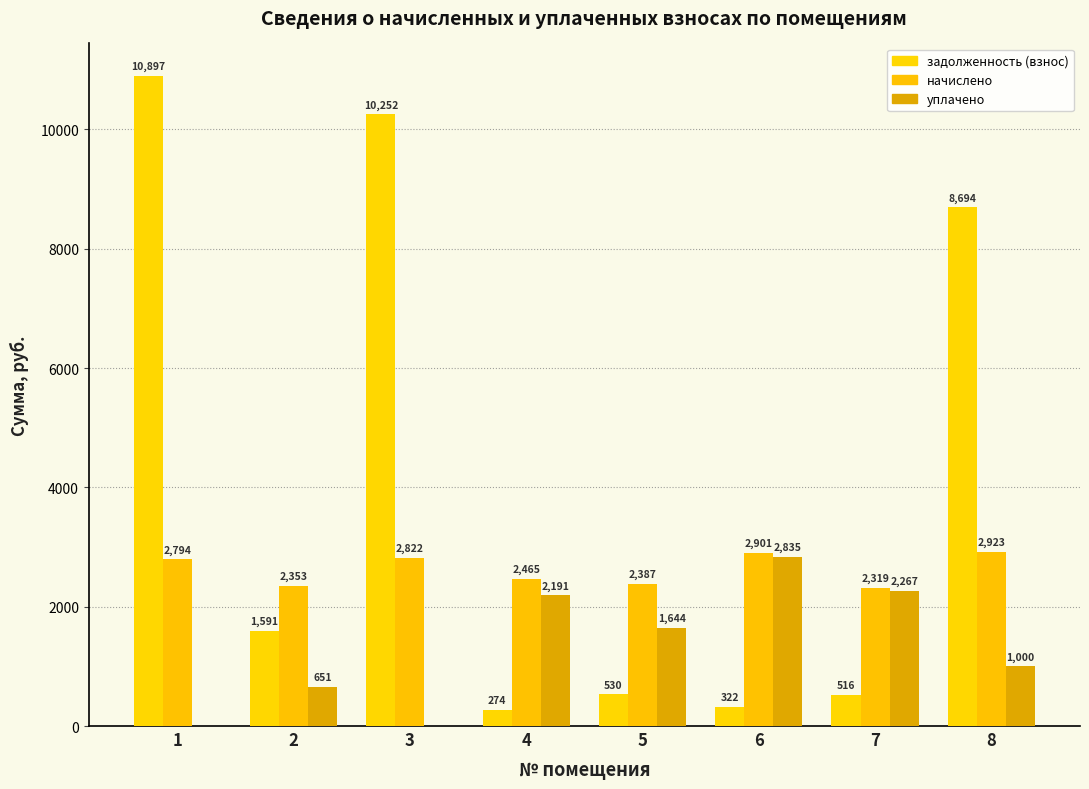

What is the value of the задолженность (взнос) bar at the 5th from the left?

530.3